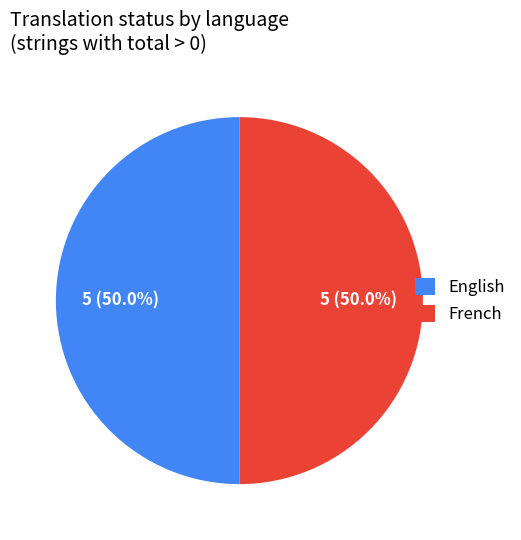

What percentage is NOT represented by French?

50.0%